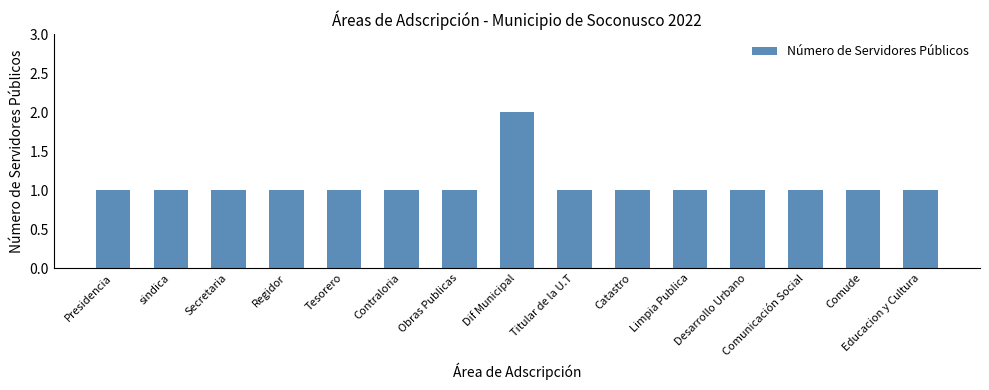

Is it true that the value at Limpia Publica is 1?

True